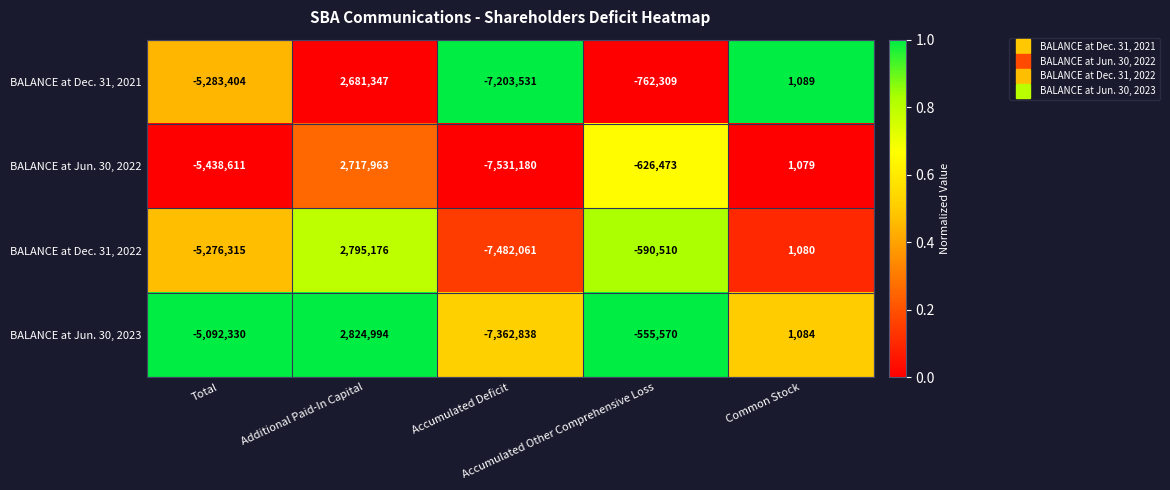

Which series has the largest total across all categories?

BALANCE at Jun. 30, 2023